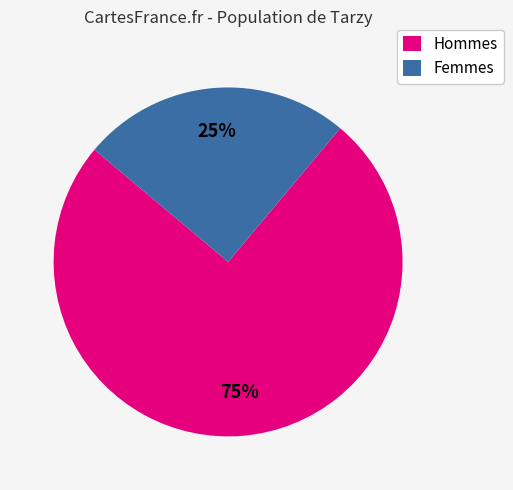

Does any single category account for the majority?

Yes